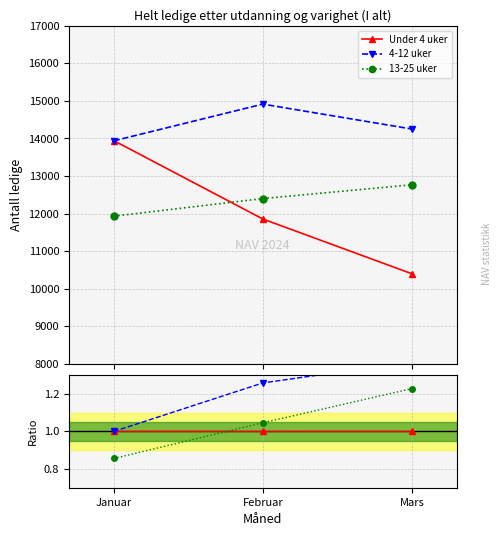

At Februar, list the series in order from largest to smallest.

4-12 uker, 13-25 uker, Under 4 uker